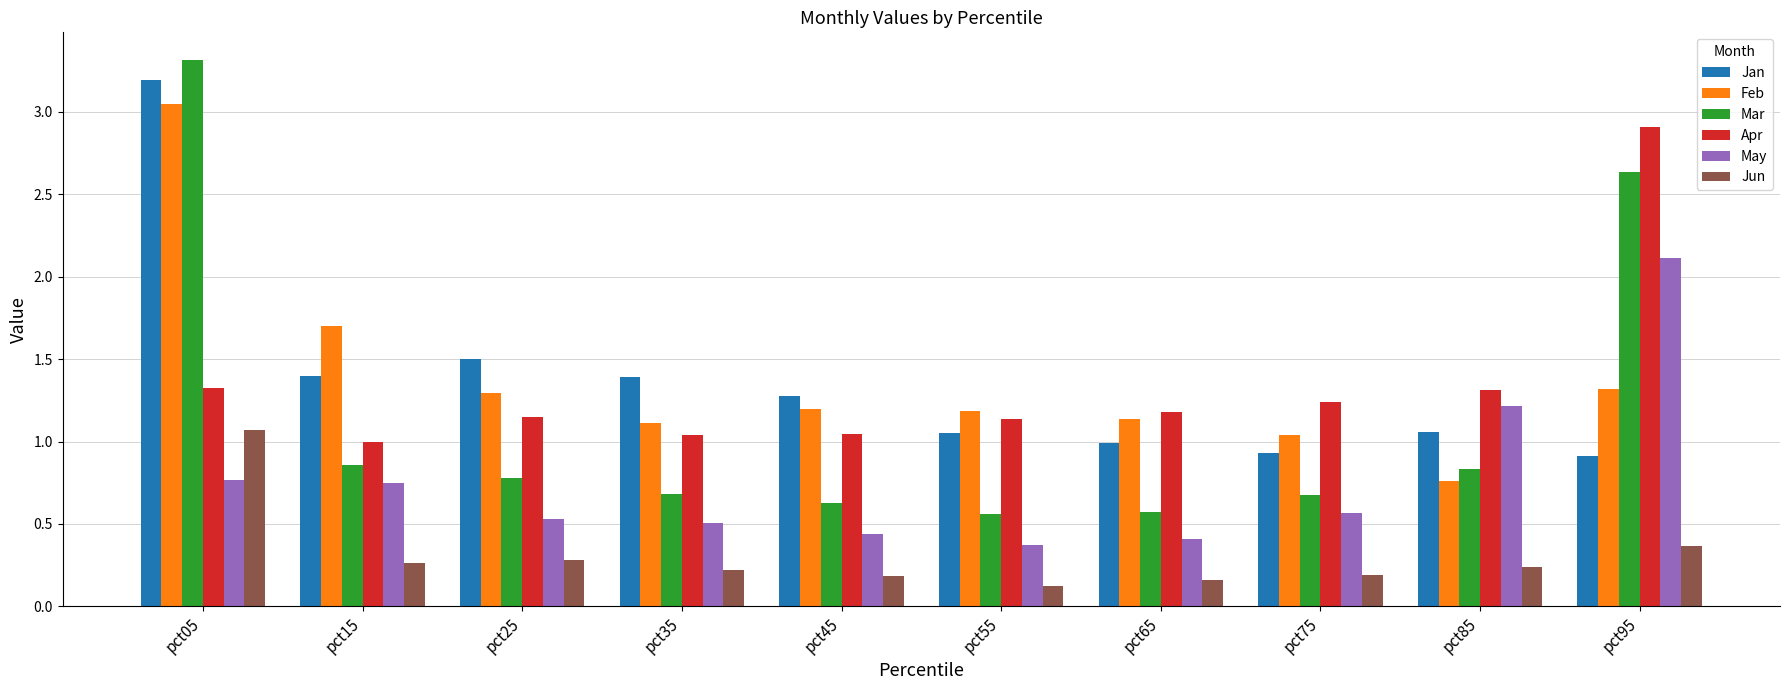

At which label is Feb closest to 1?

pct75